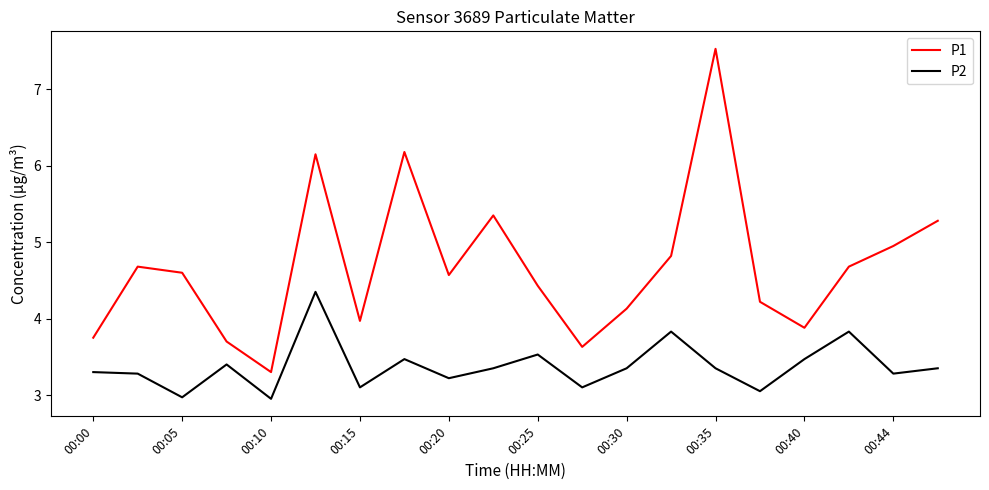

What is the difference between the maximum and minimum values in the P2 series?

1.4